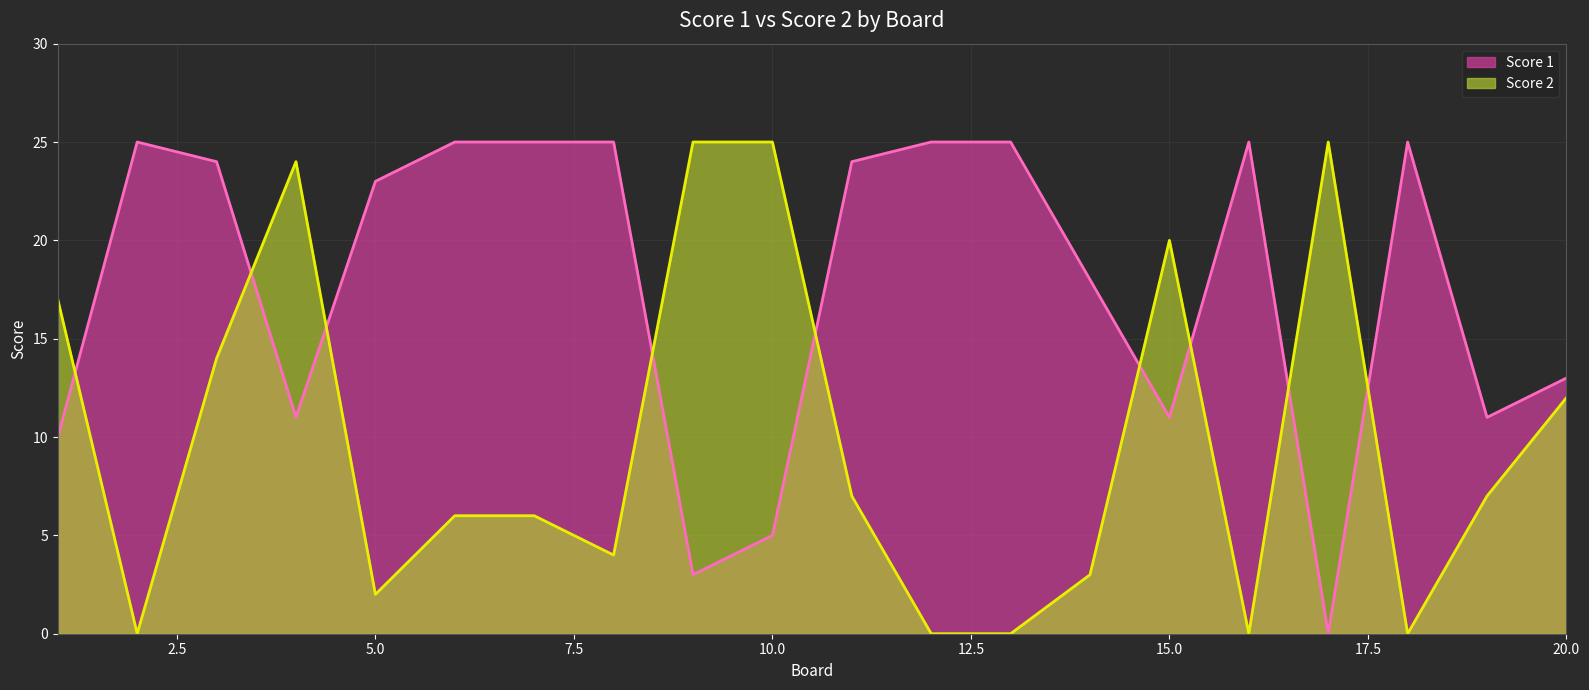

Does the chart have visible grid lines?

Yes